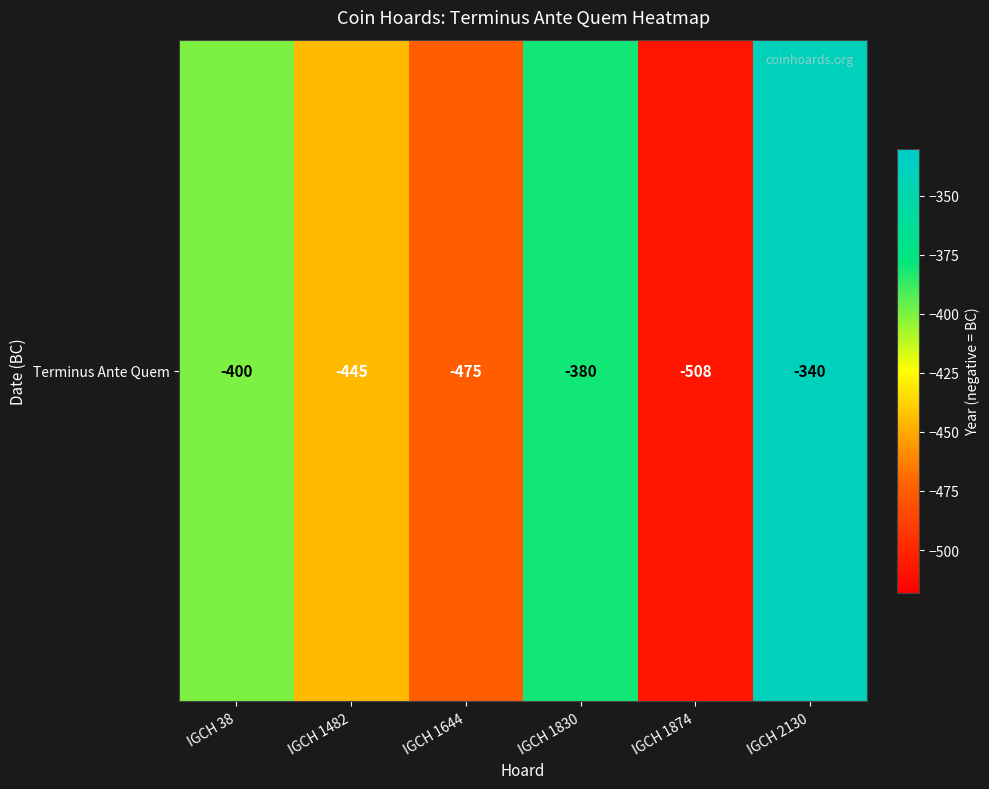

Rank the categories by value from lowest to highest.

IGCH 1874, IGCH 1644, IGCH 1482, IGCH 38, IGCH 1830, IGCH 2130